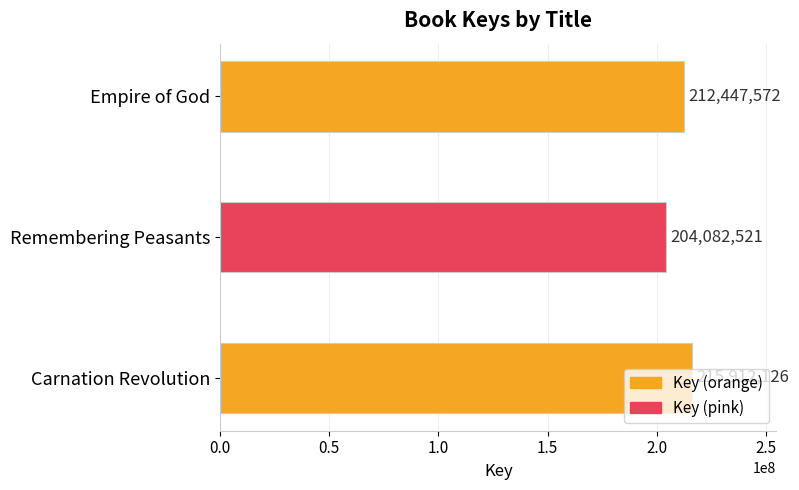

What is the difference between the maximum and minimum values?

11829605